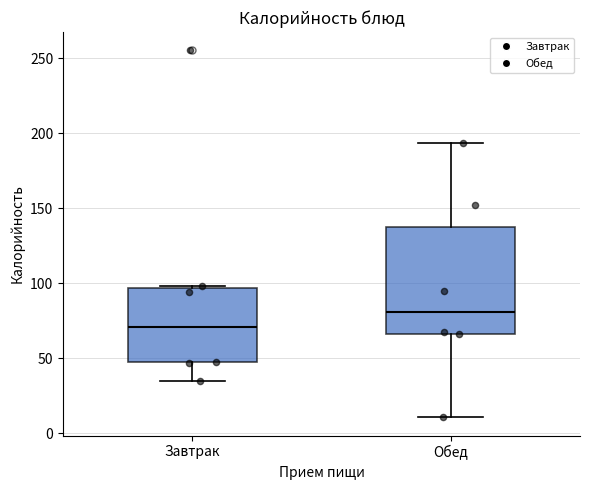

Where does the upper whisker of the box for Обед end on the y-axis? The values are not printed on the chart, so give them approximately, as read against the axis.

195